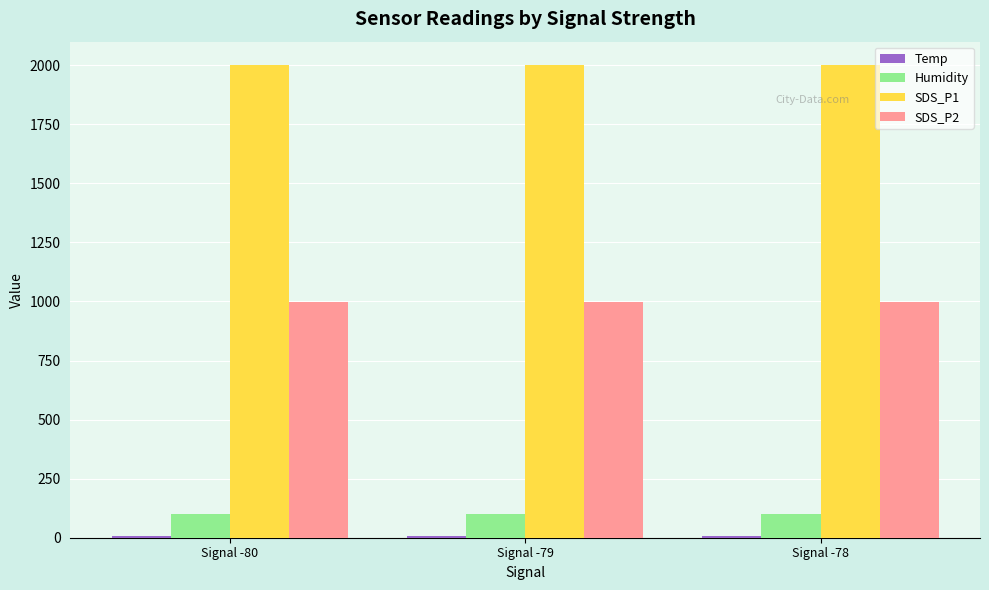

Which series has the largest total across all categories?

SDS_P1